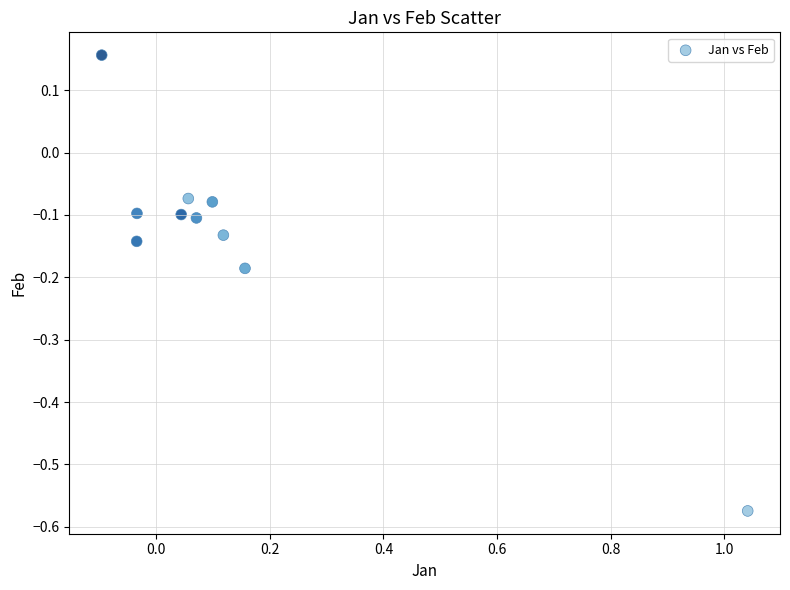

What is the range of X values (max minus min)?

1.1